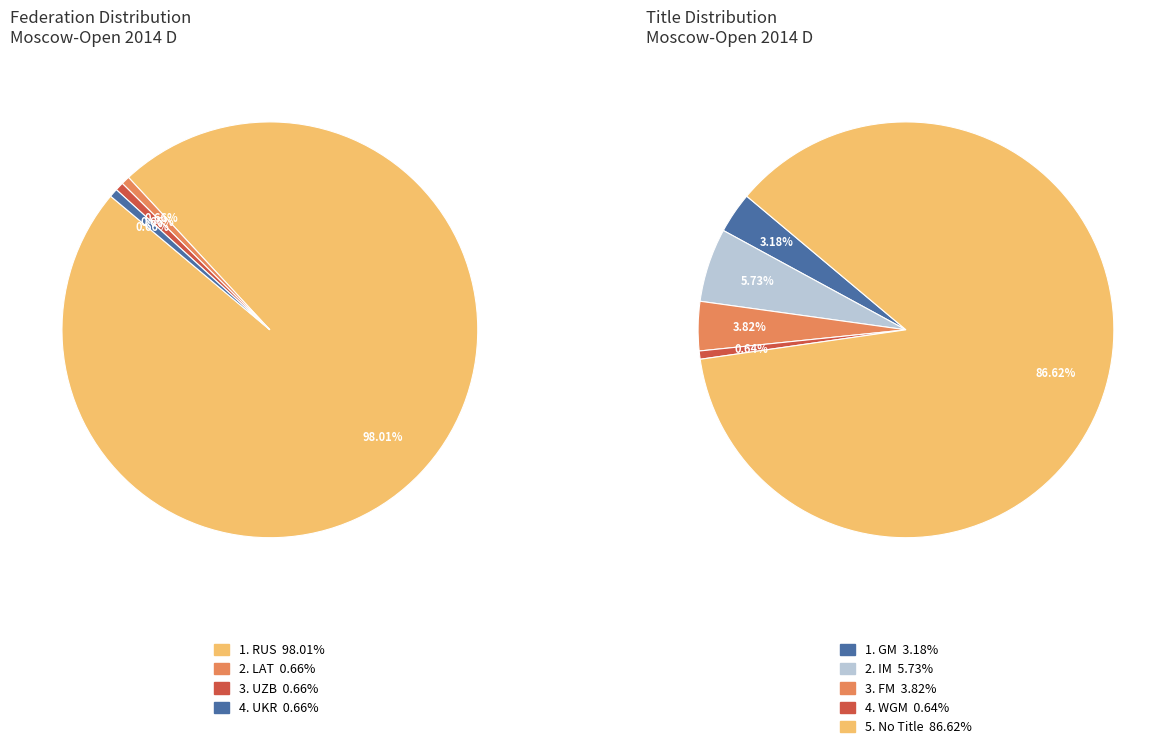

Which has a higher value, LAT or UKR?

LAT